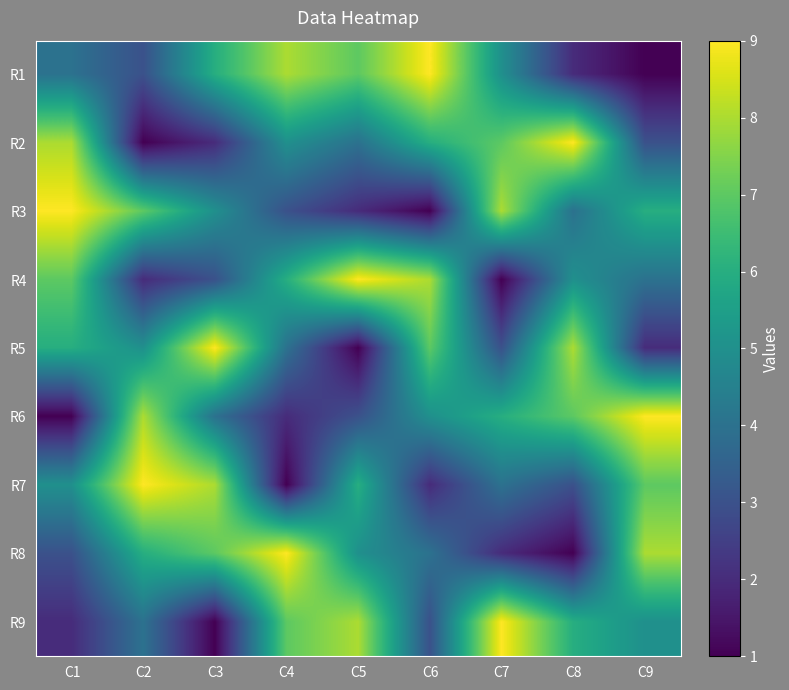

What is the minimum value shown in the chart?

1